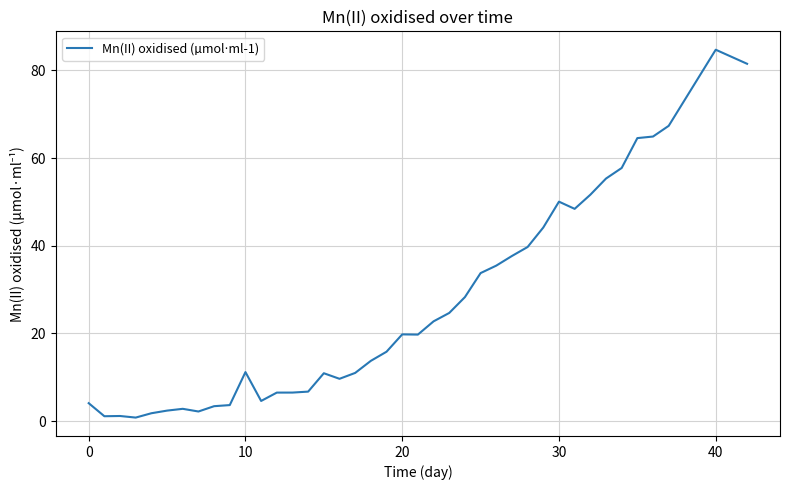

What is the greatest value displayed?

84.7